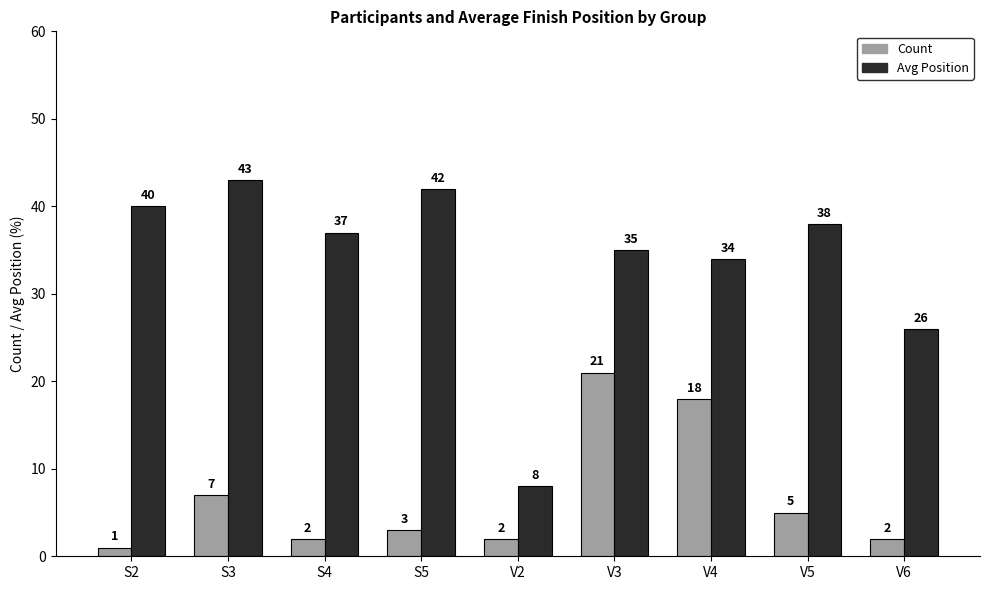

Which series has the largest total across all categories?

Avg Position